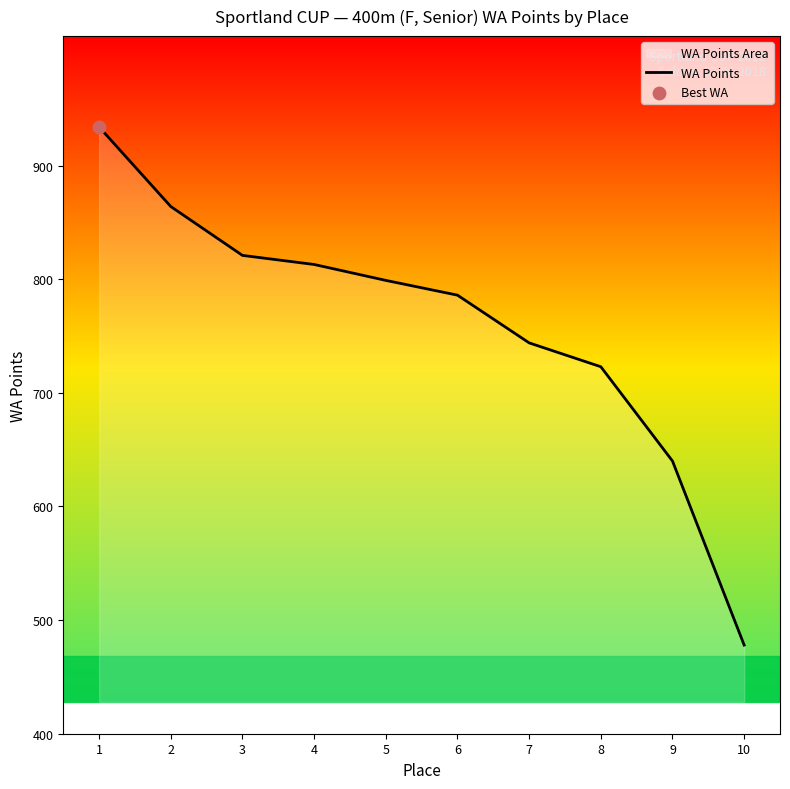

What is the change in value from 1 to 4?

-121